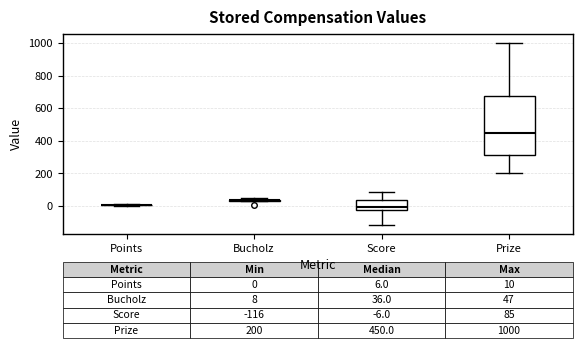

Comparing the boxes themselves (not the whiskers), which one is the tallest?

Prize